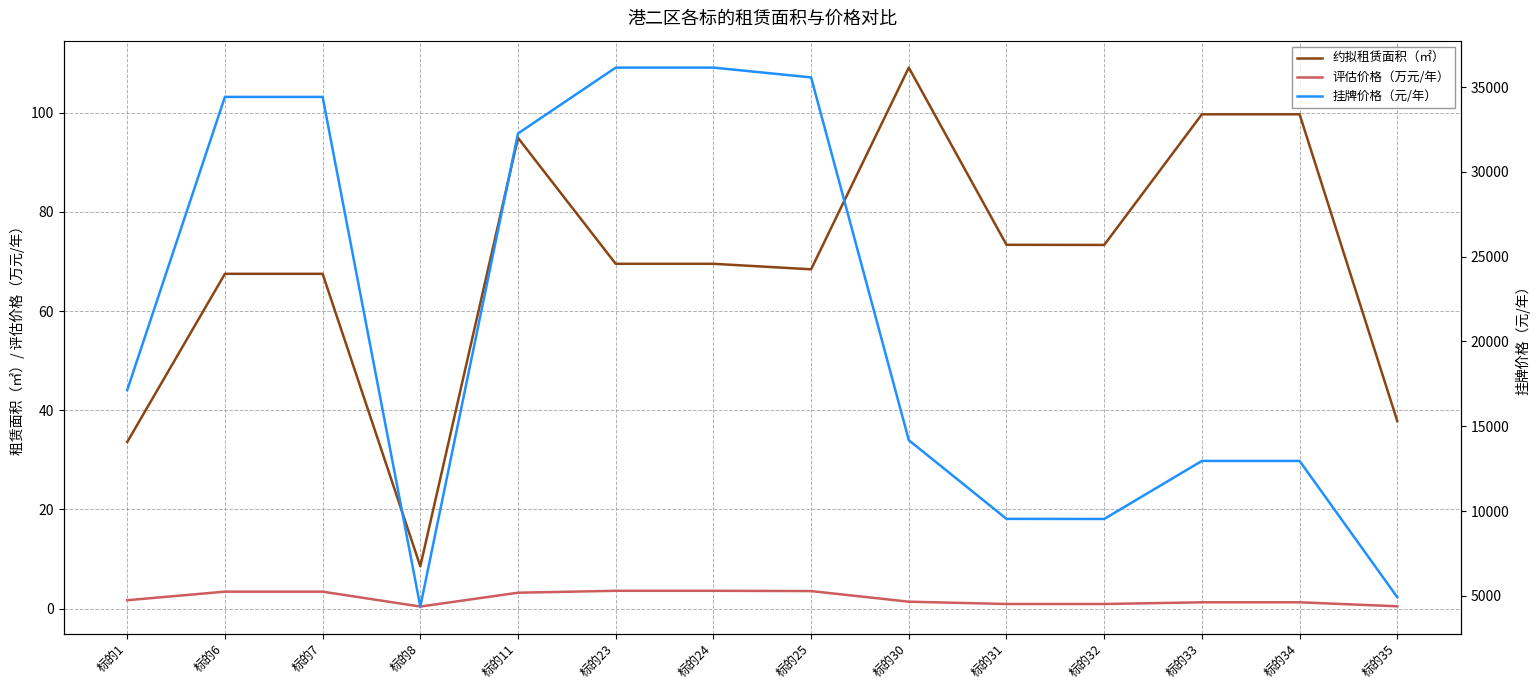

Where is the first local maximum for 约拟租赁面积（㎡）?

标的11